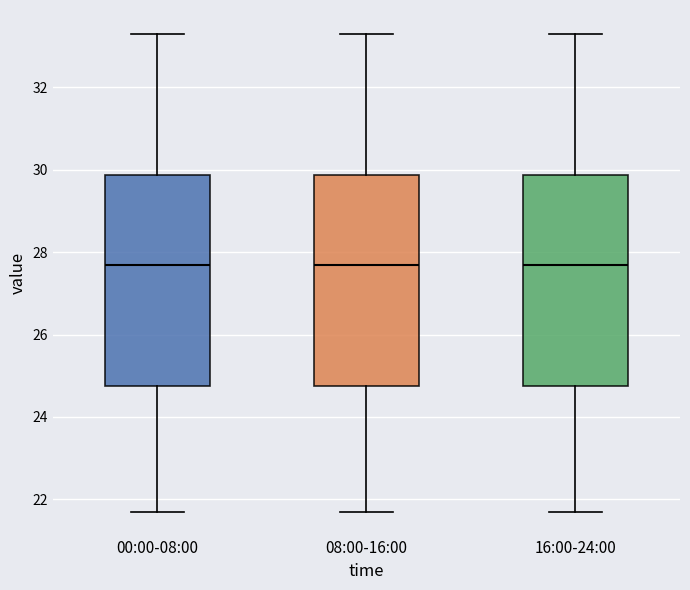

Where is the upper edge of the box for 08:00-16:00 on the y-axis? The values are not printed on the chart, so give them approximately, as read against the axis.

29.8